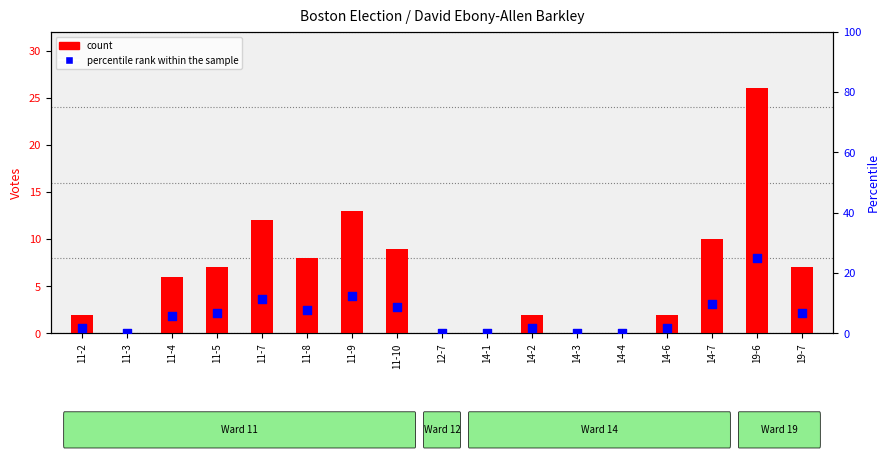

Which series has the largest Y range (max minus min)?

count